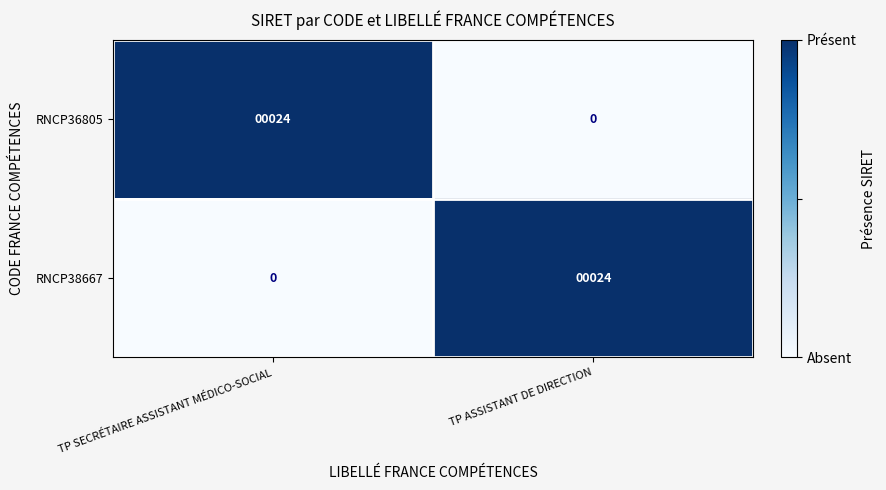

What is the difference between the RNCP36805 values at TP SECRÉTAIRE ASSISTANT MÉDICO-SOCIAL and TP ASSISTANT DE DIRECTION?

24